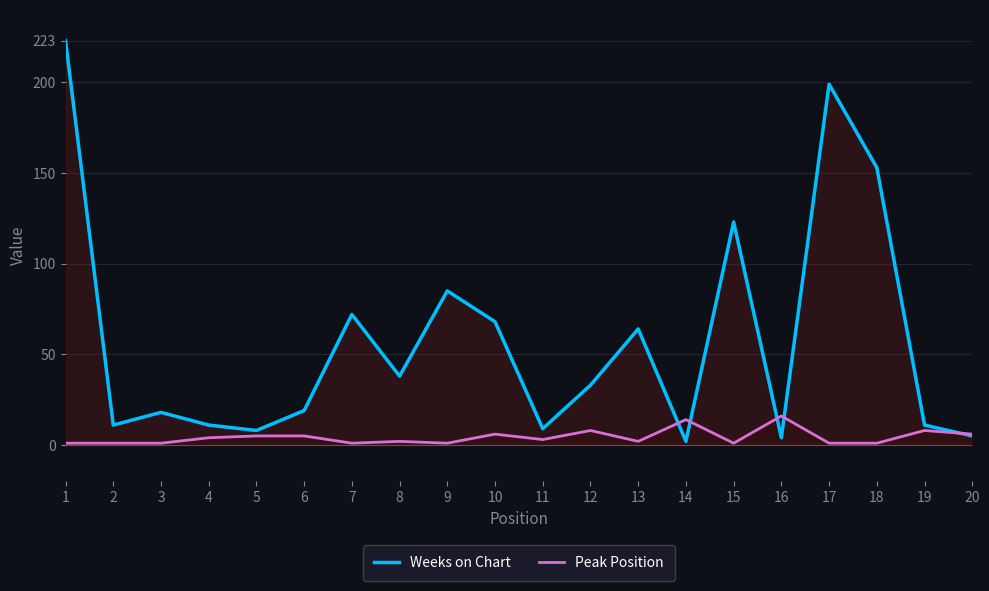

At which category is the sum across all series the highest?

1